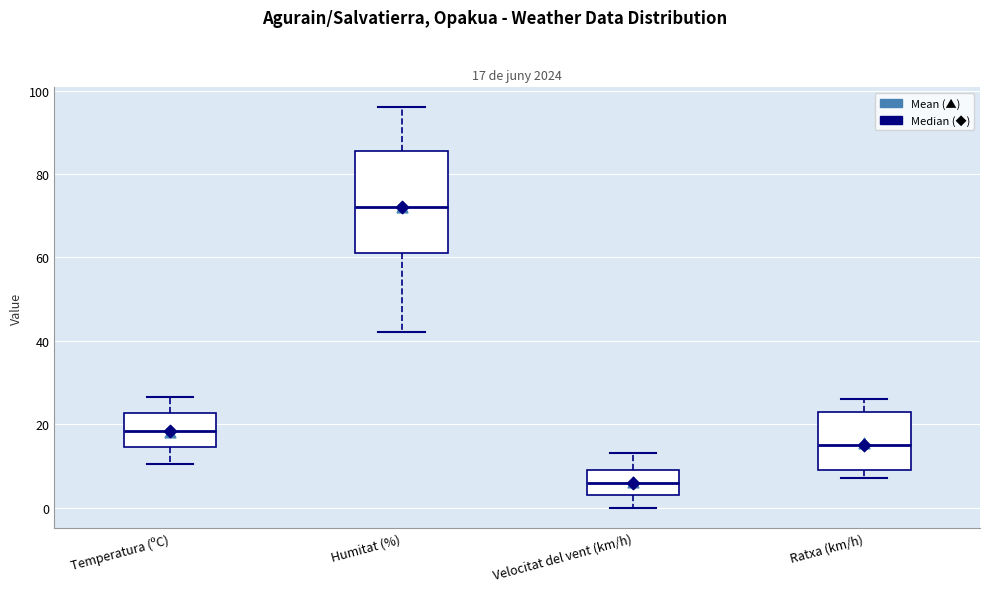

Which box has the lowest median line?

Velocitat del vent (km/h)